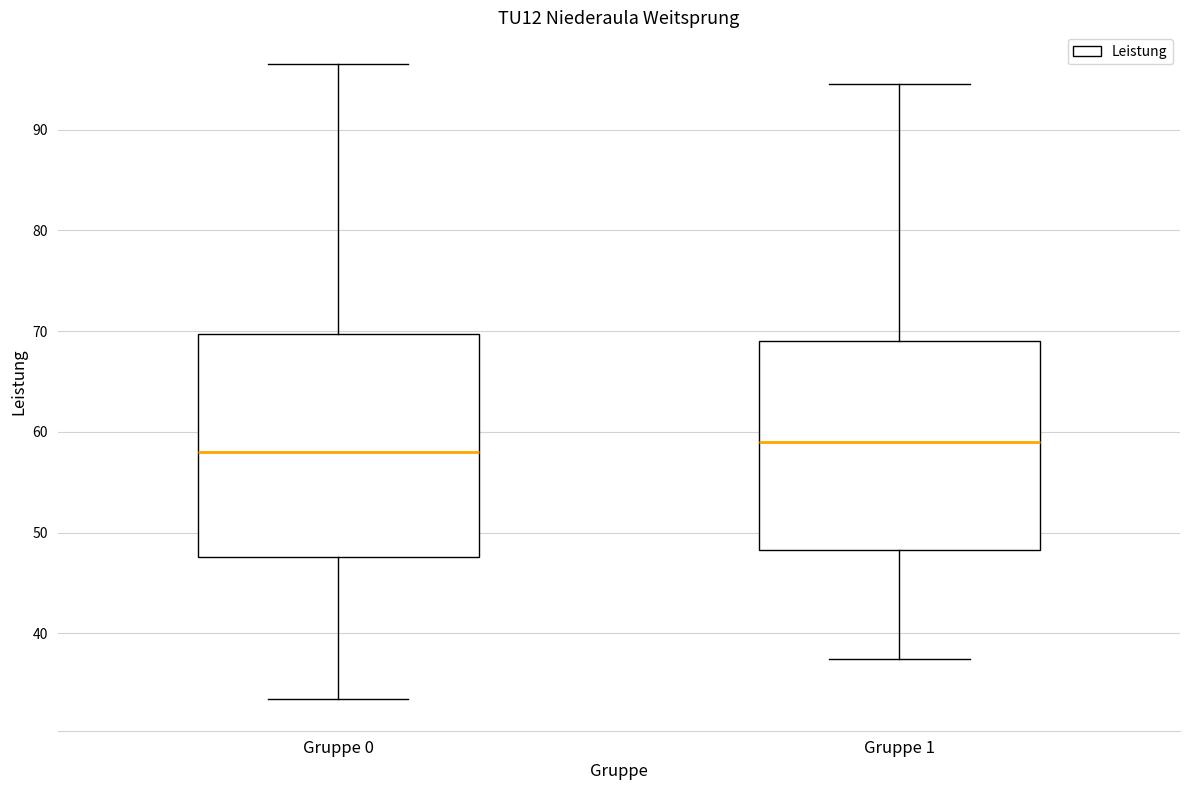

Where does the upper whisker of the box for Gruppe 0 end on the y-axis? The values are not printed on the chart, so give them approximately, as read against the axis.

97